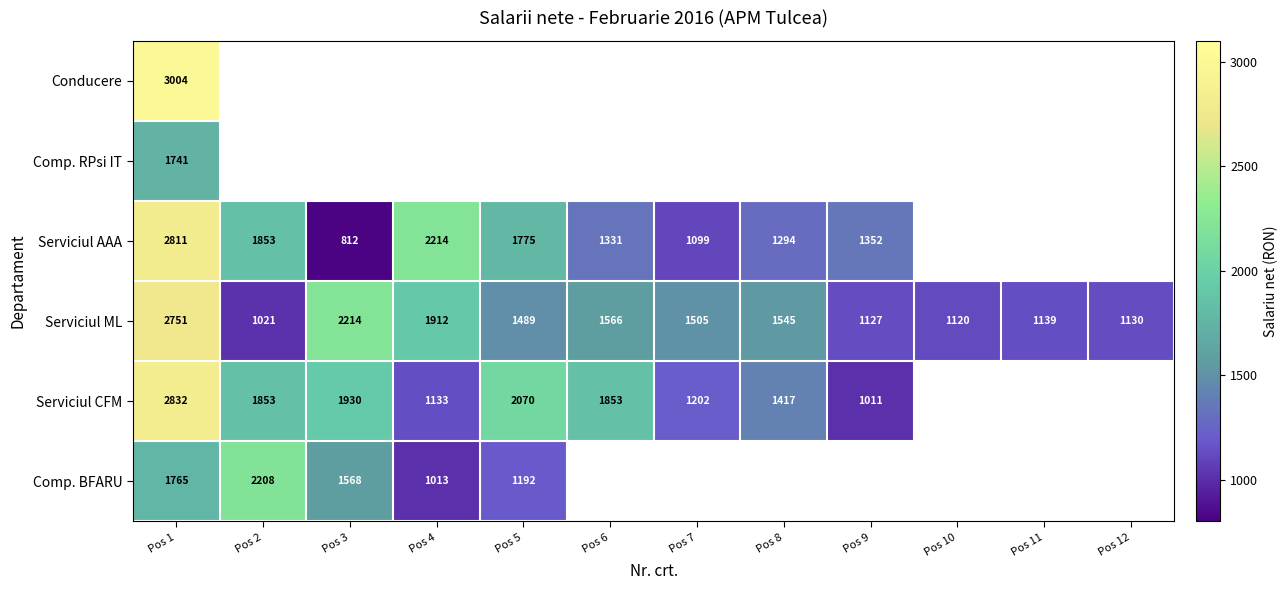

Is it true that Serviciul AAA equals 1380 at Pos 4?

False